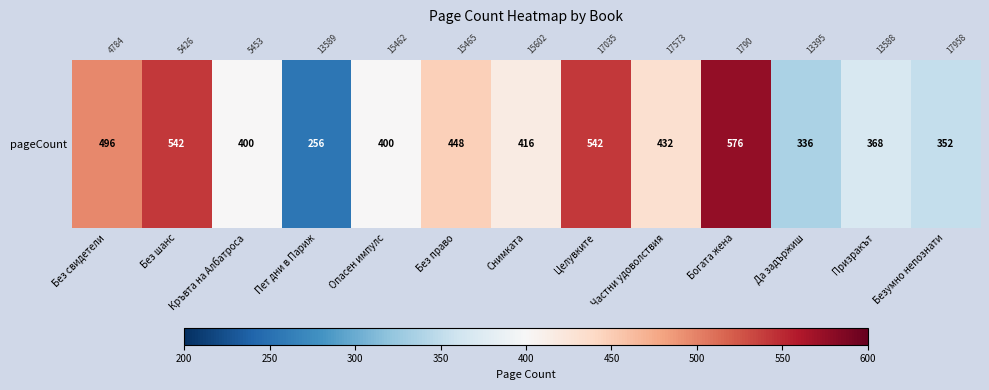

What is the difference between the values at Целувките and Пет дни в Париж?

286